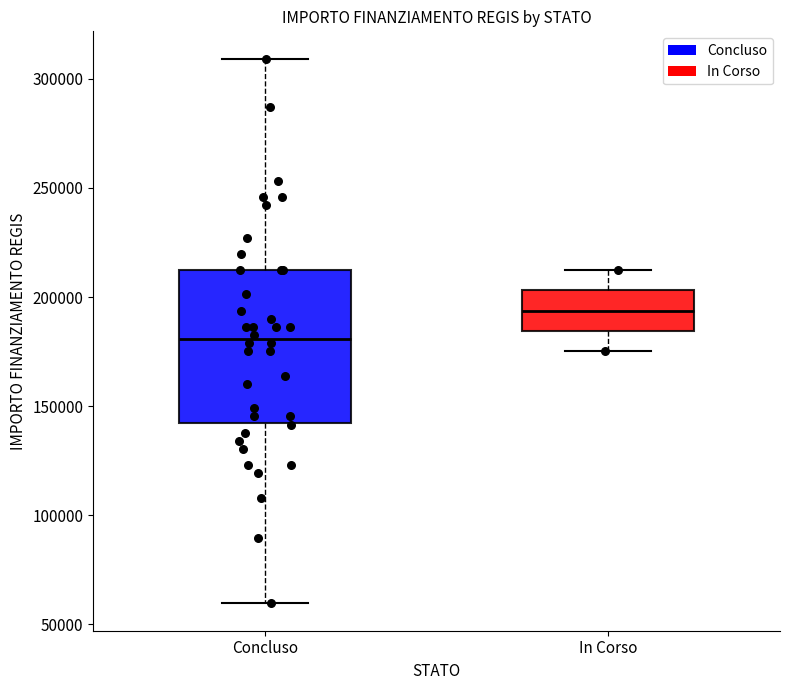

Where does the median line of the box for Concluso sit on the y-axis? The values are not printed on the chart, so give them approximately, as read against the axis.

180000